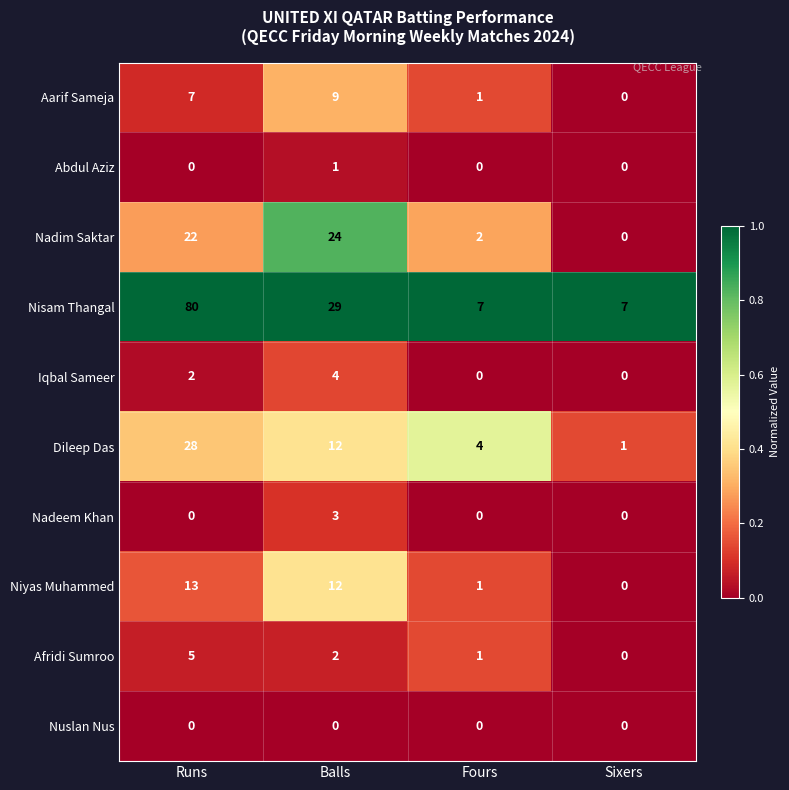

List the series in order of their peak value, highest first.

Nisam Thangal, Dileep Das, Nadim Saktar, Niyas Muhammed, Aarif Sameja, Afridi Sumroo, Iqbal Sameer, Nadeem Khan, Abdul Aziz, Nuslan Nus